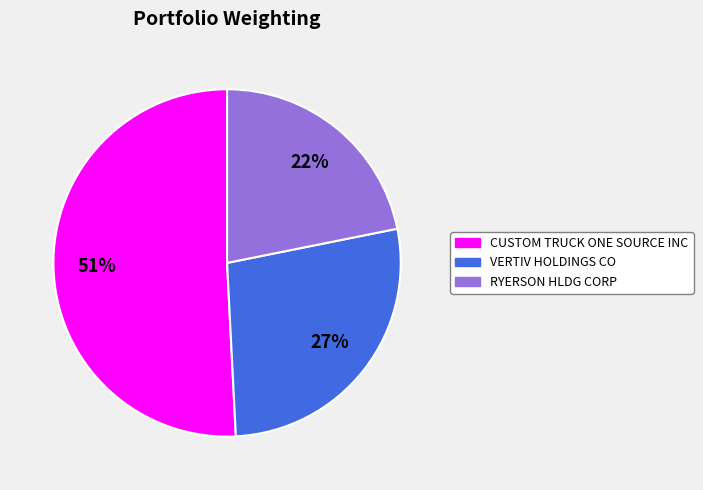

What percentage is the VERTIV HOLDINGS CO slice, to the nearest percent?

27%